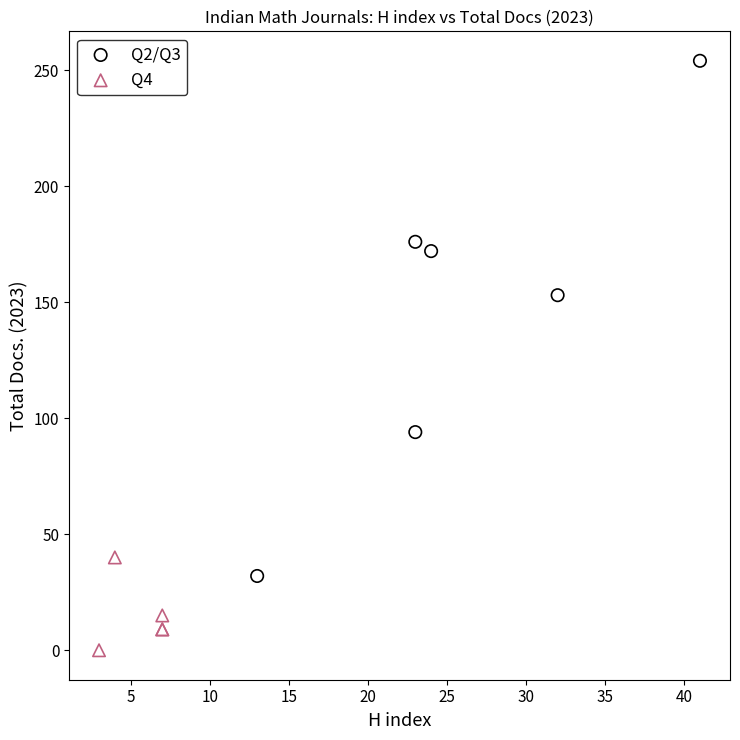

Which series contains the lowest Y value?

Q4